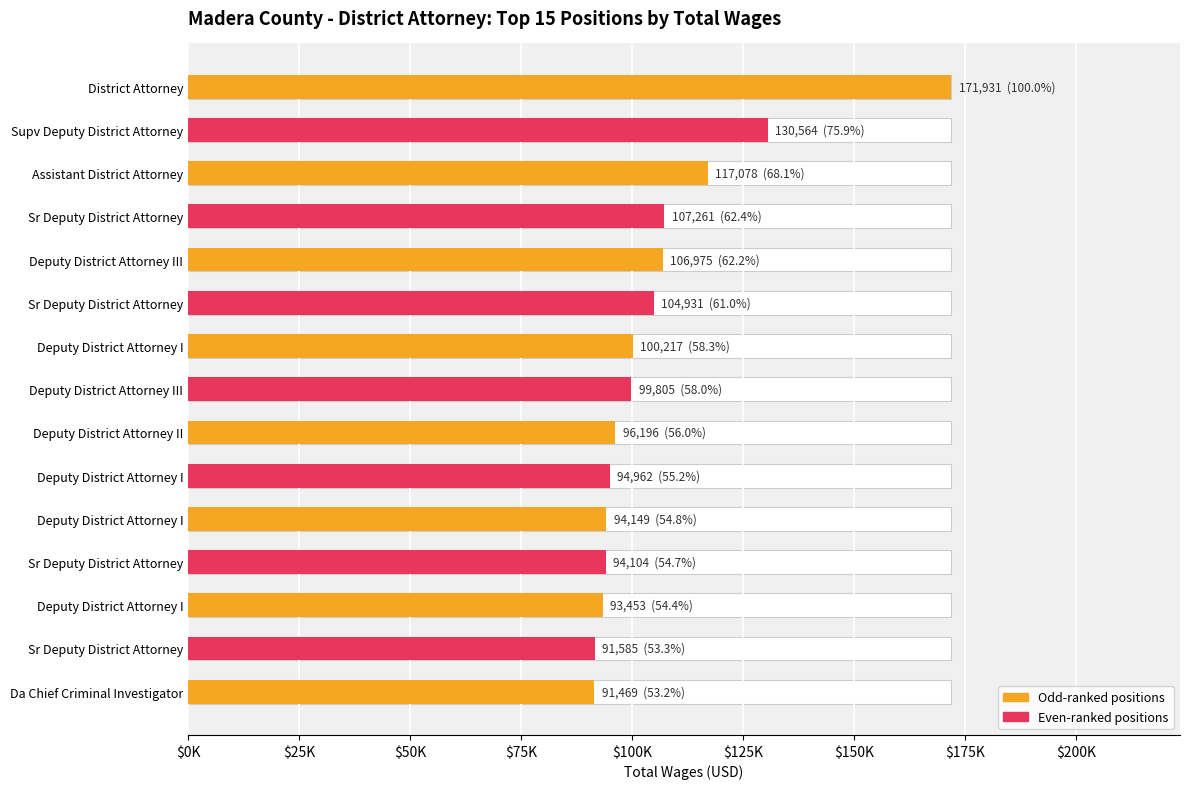

Is it true that the value at Deputy District Attorney III is 48836?

False